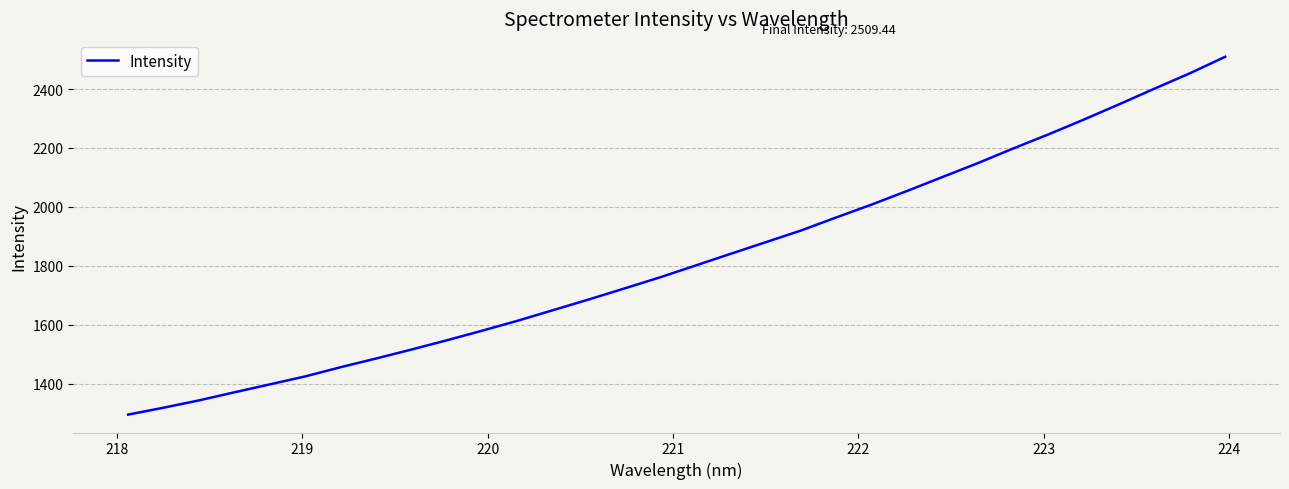

What is the maximum value shown in the chart?

2509.4